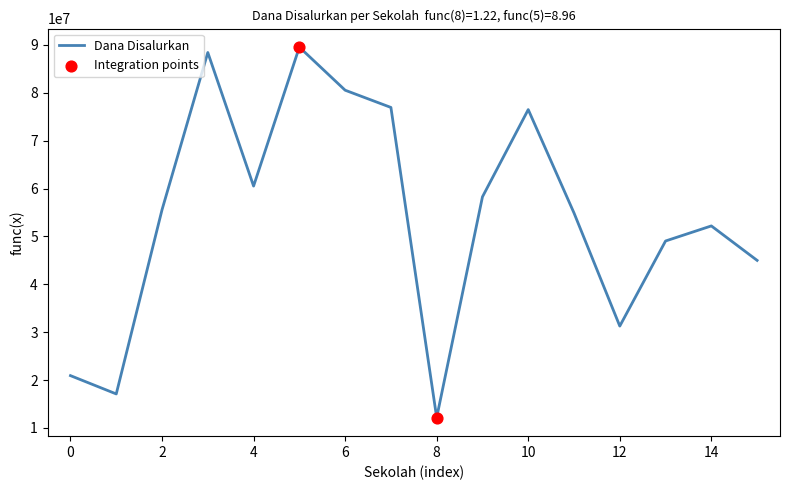

What is the maximum value shown in the chart?

89550000